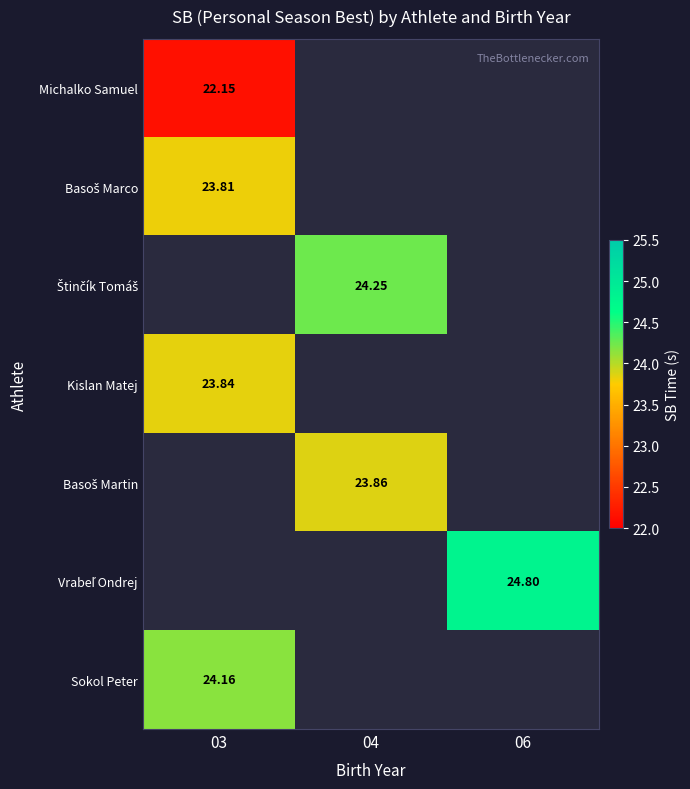

Is it true that Vrabeľ Ondrej equals 35.6 at 06?

False